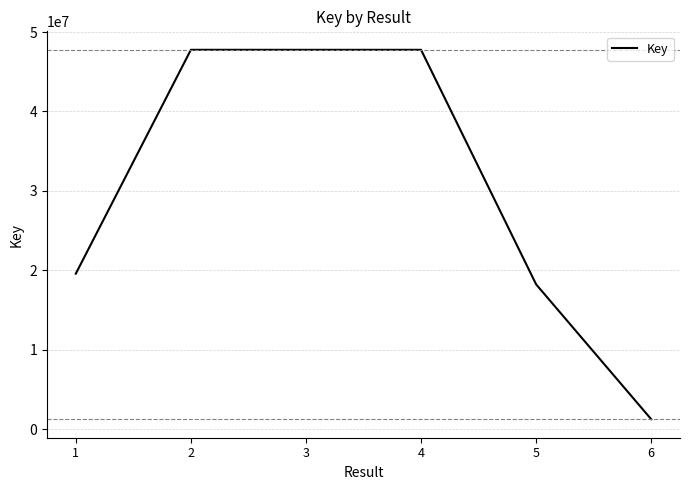

What is the change in value from 1 to 2?

+28179169